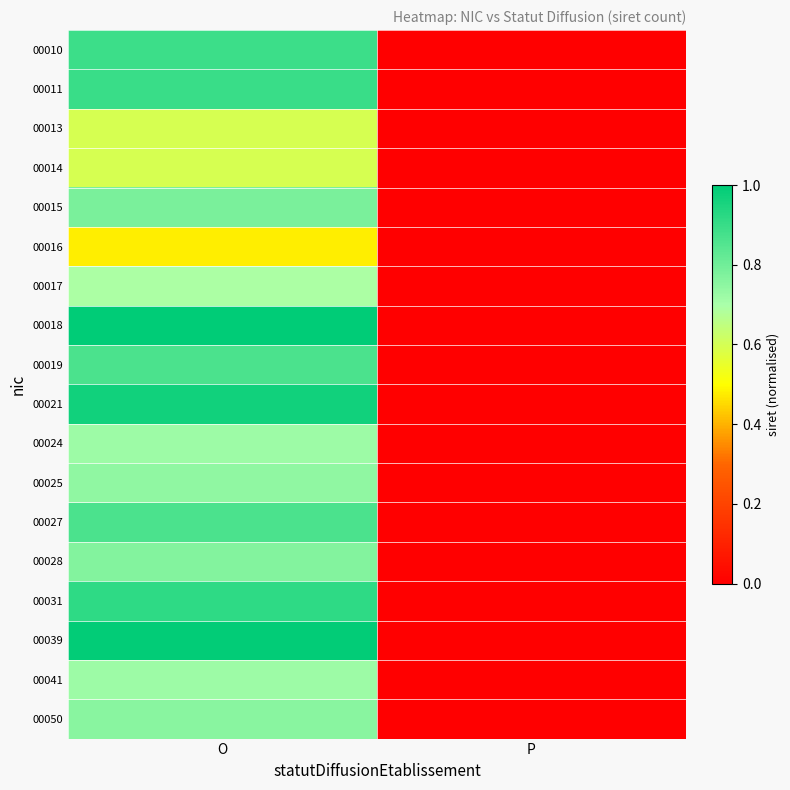

Between O and P, which series saw the biggest shift?

00018